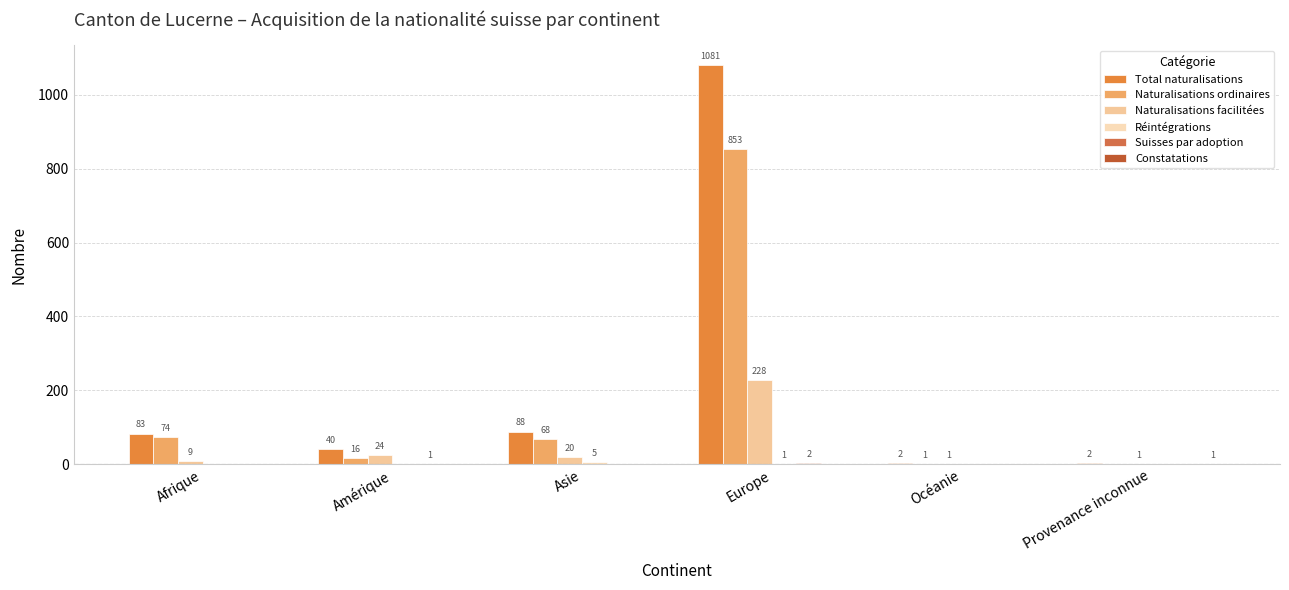

What is the label of the 5th bar from the left?

Océanie